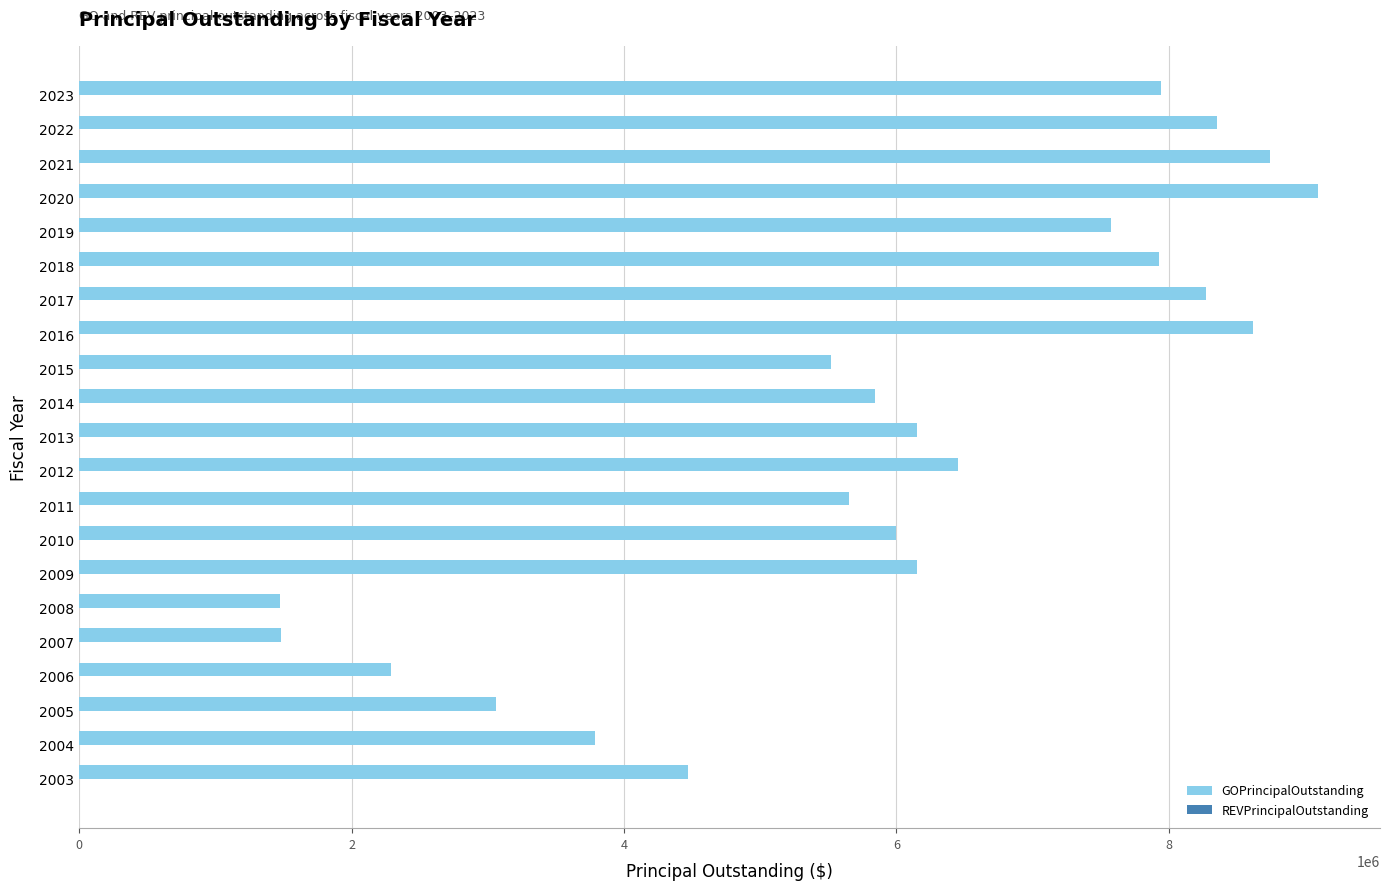

The value at 2019 is 7575000. True or false?

True